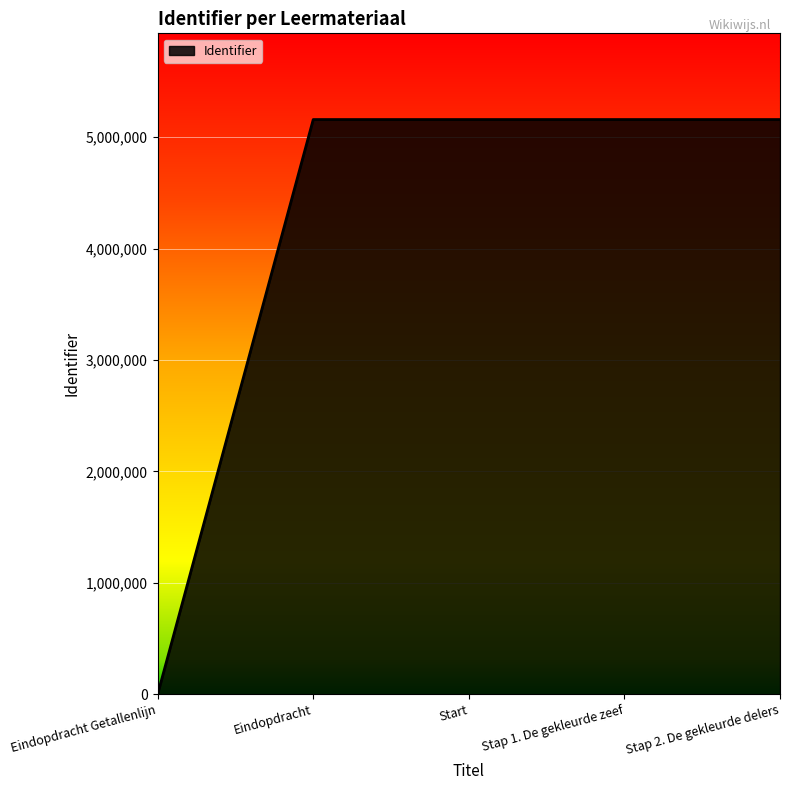

How many lines are shown in the chart?

1